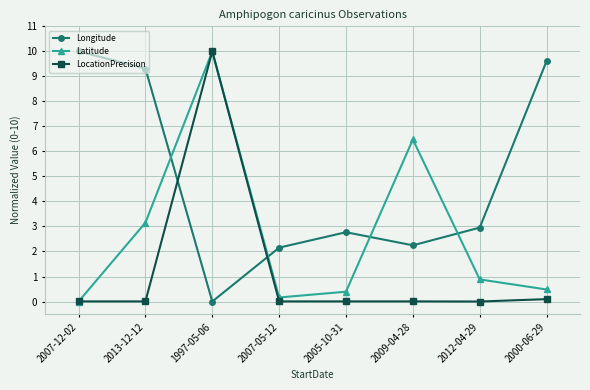

Where is the first local maximum for Longitude?

2005-10-31